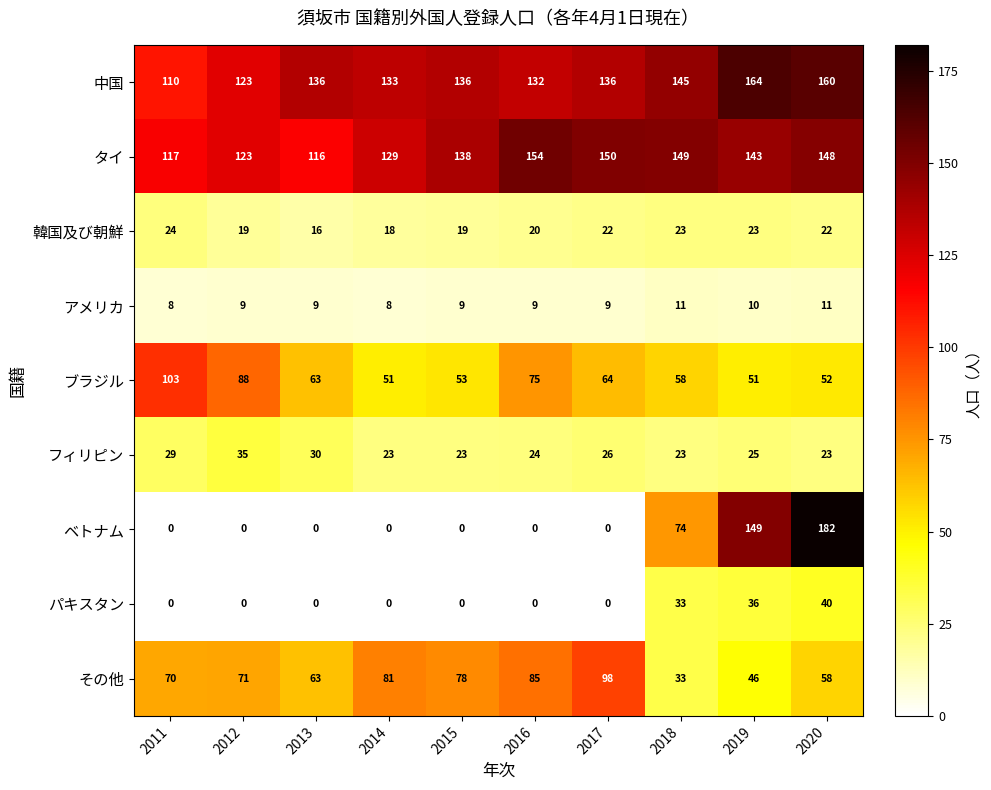

Where is タイ nearest to the value 135?

2015